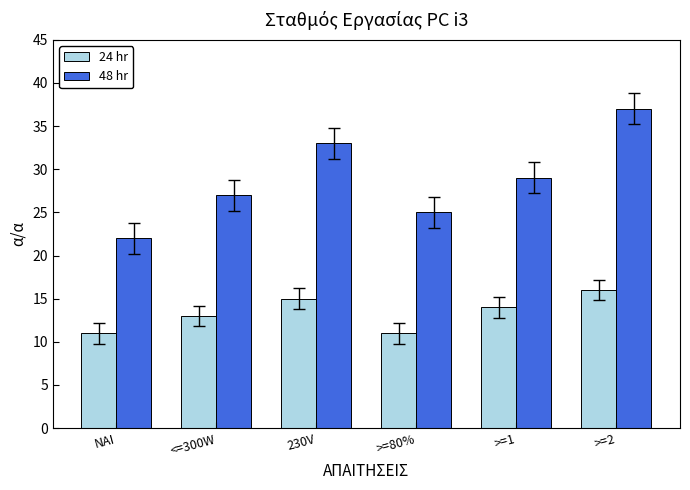

What is the value of the 48 hr bar at the 5th from the left?

29